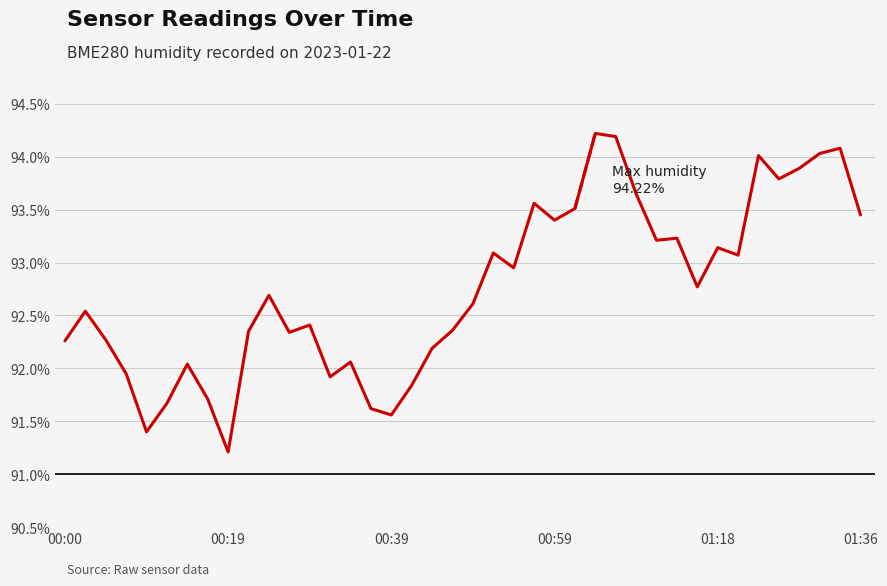

What is the minimum value shown in the chart?

91.2